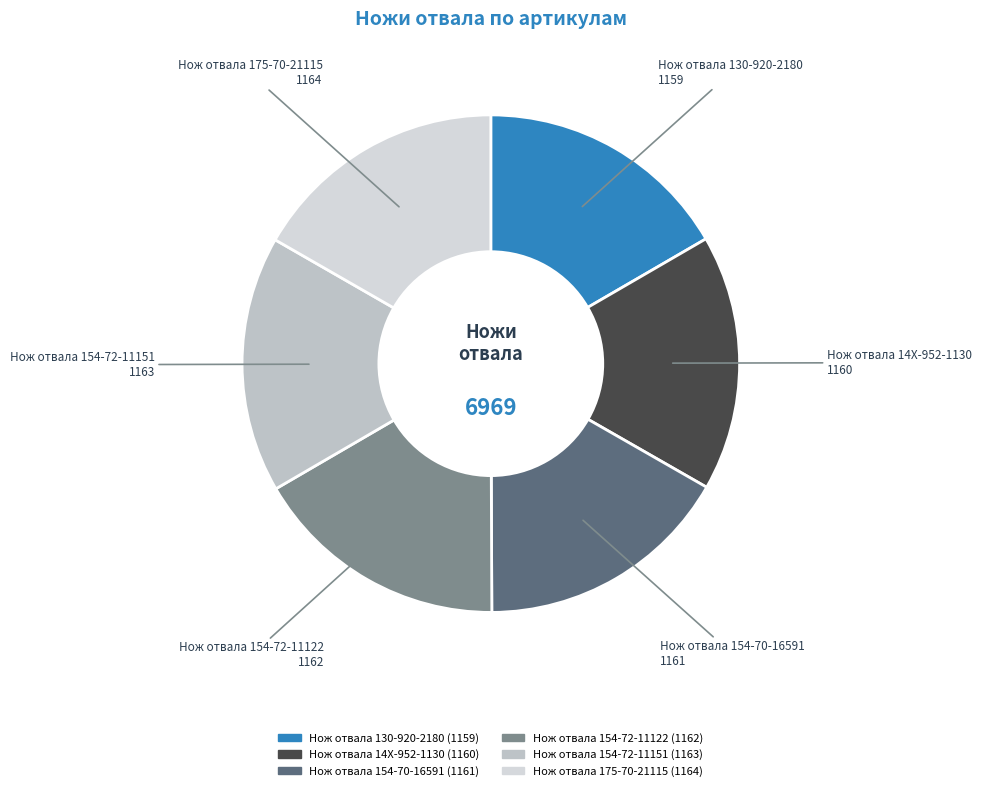

True or false: Нож отвала 130-920-2180 accounts for 23% of the total.

False